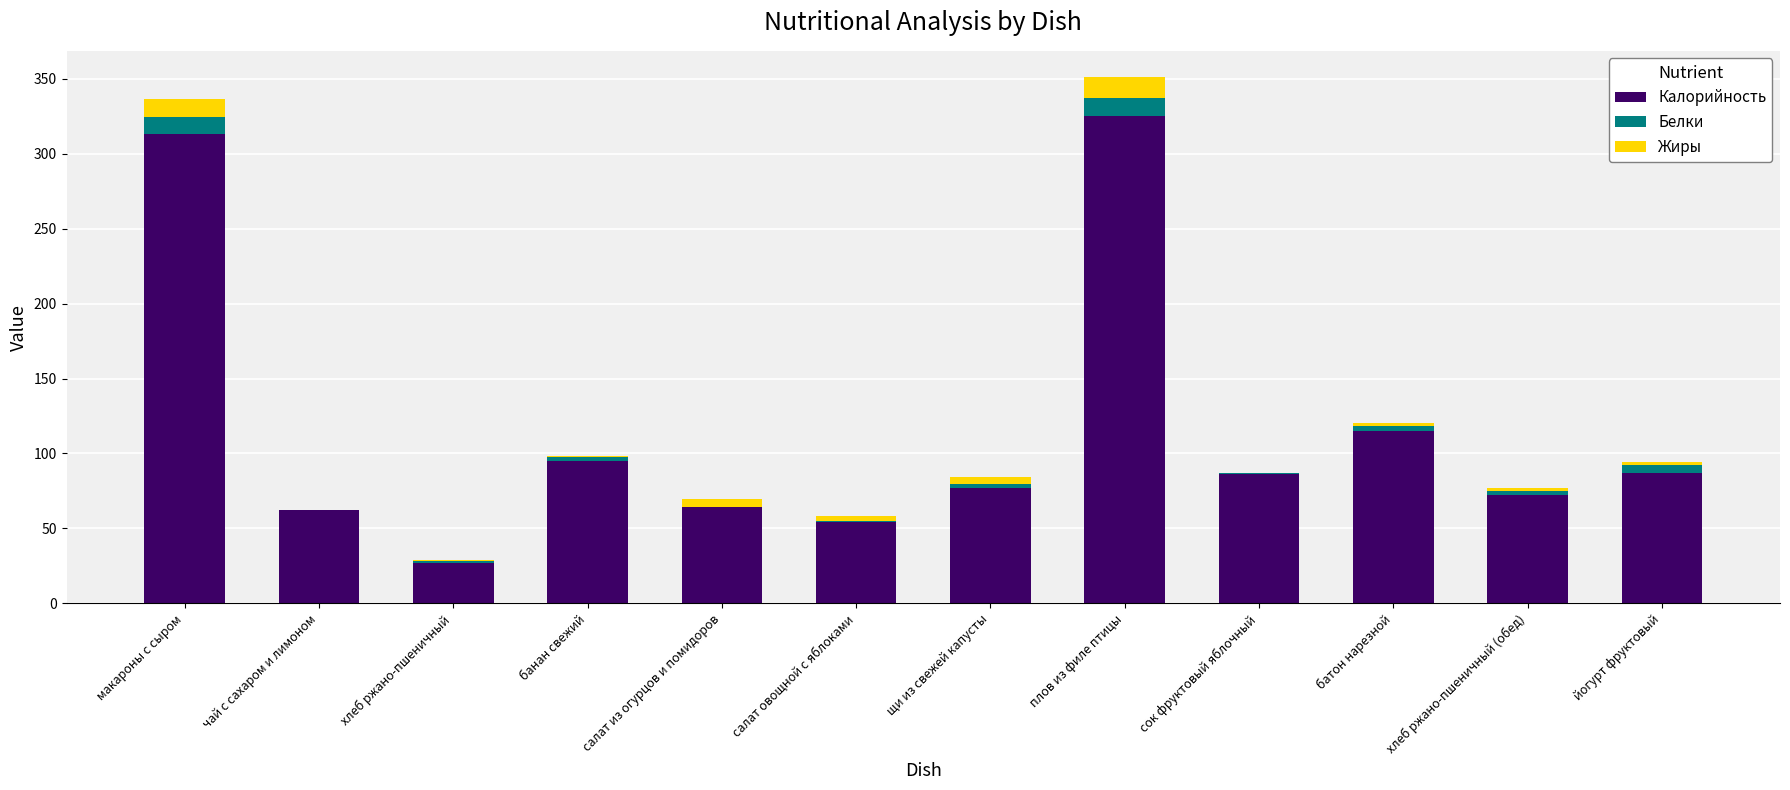

What is the approximate value of Калорийность at макароны с сыром?

313.0